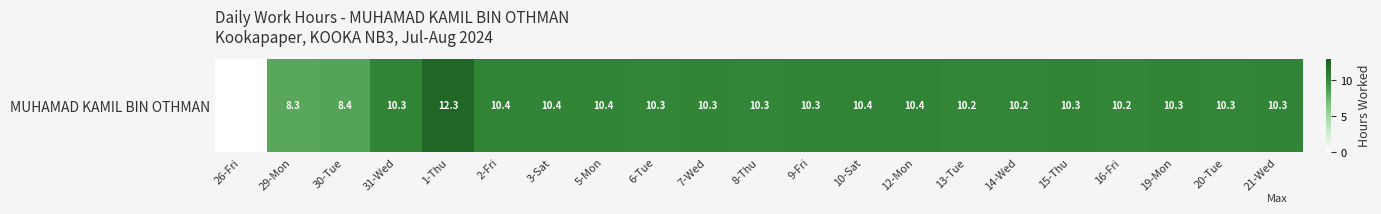

How many values are below 10?

3